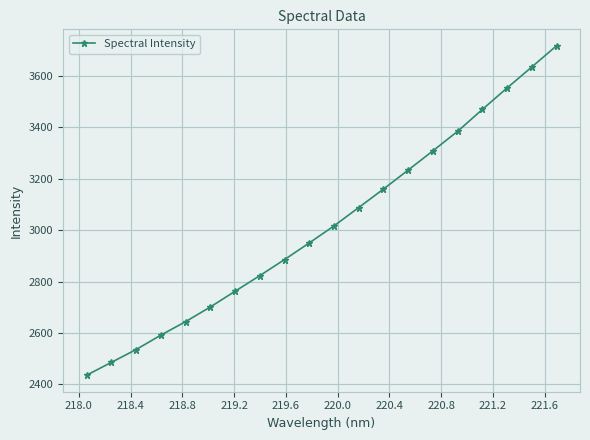

What is the average value?

3019.5